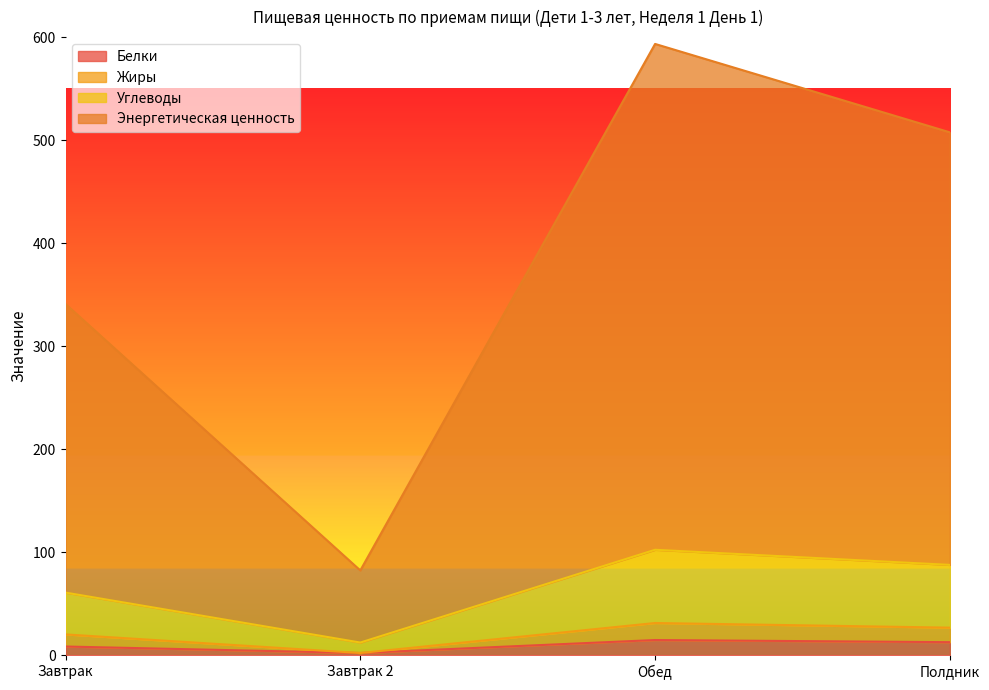

What is the sum of the Жиры values at Завтрак and Полдник?

46.9